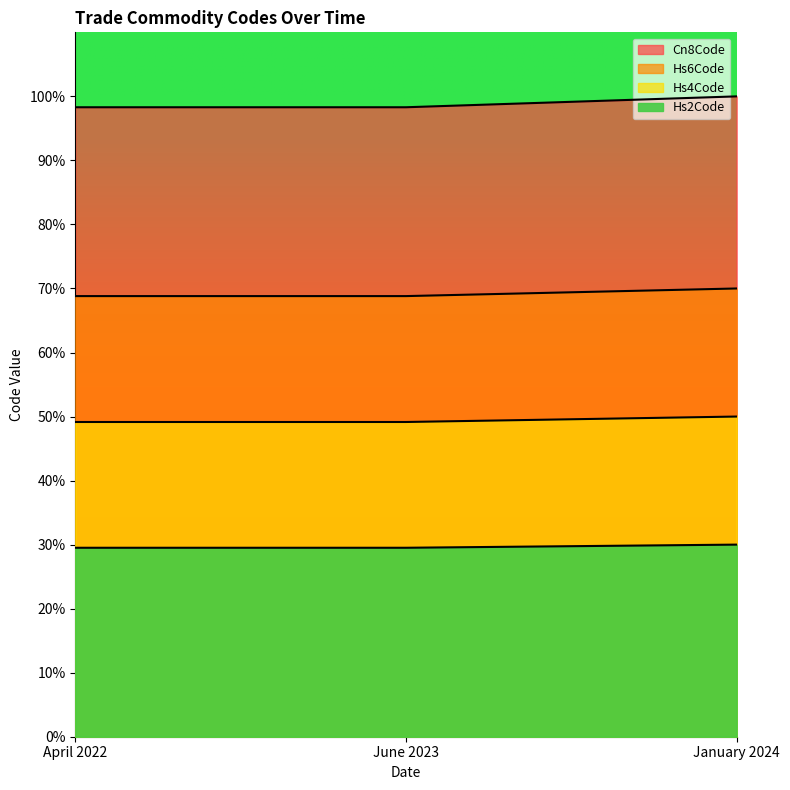

Rank the categories by Cn8Code value from lowest to highest.

April 2022, June 2023, January 2024